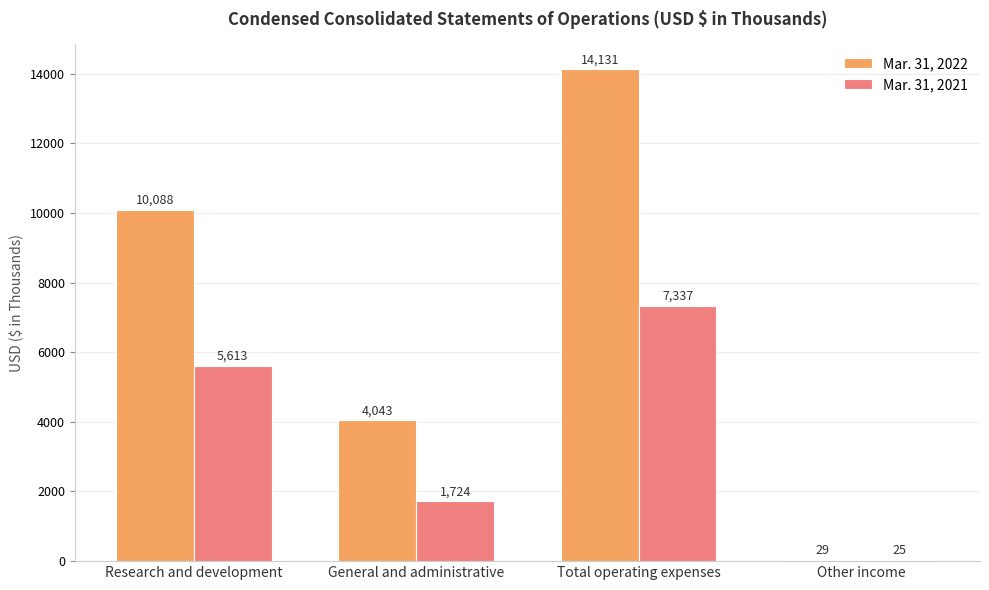

At which category does the chart reach its peak across all series?

Total operating expenses